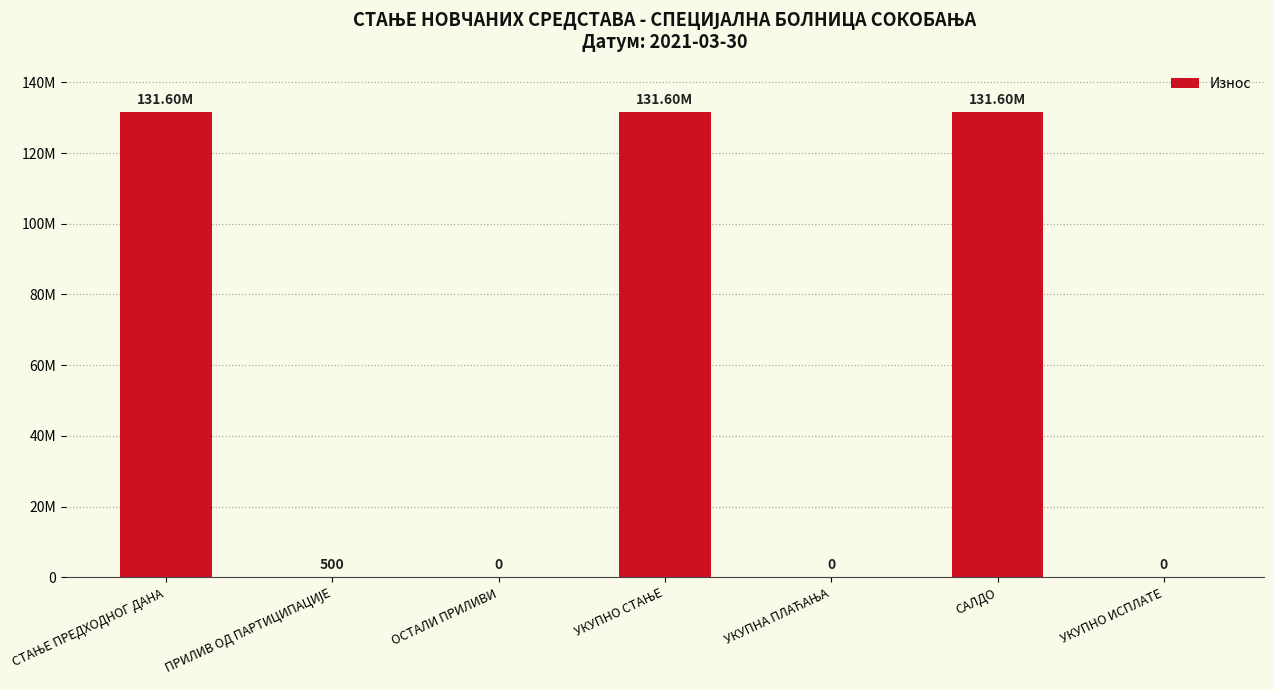

What is the label of the 7th bar from the left?

УКУПНО ИСПЛАТЕ